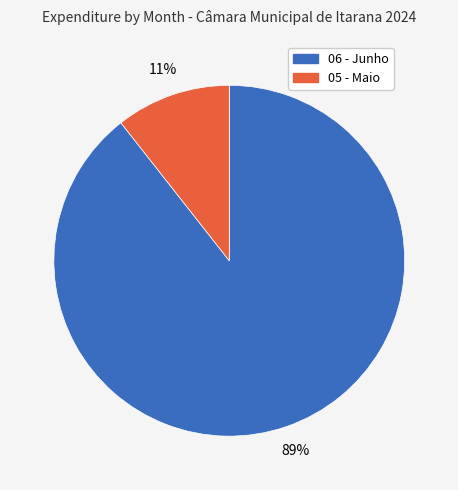

How many segments does this pie chart have?

2